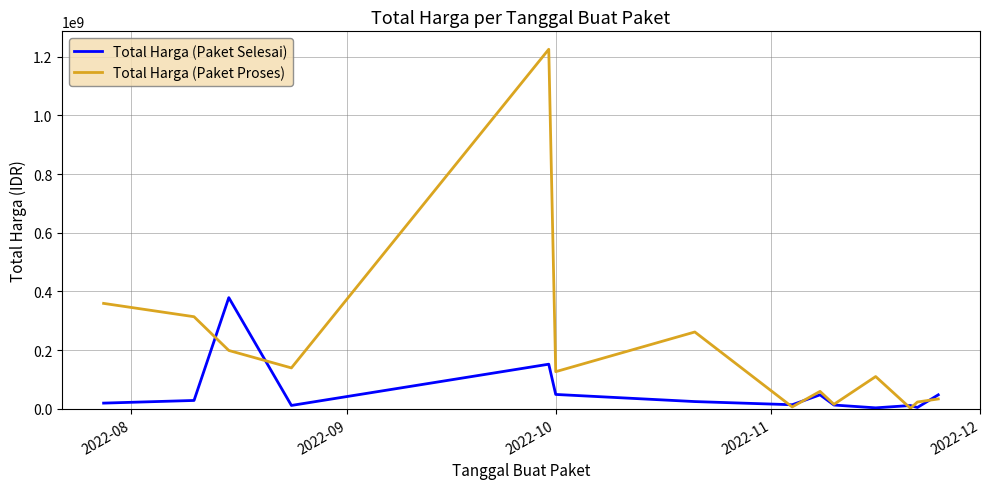

Which series has the largest range (max minus min)?

Total Harga (Paket Proses)